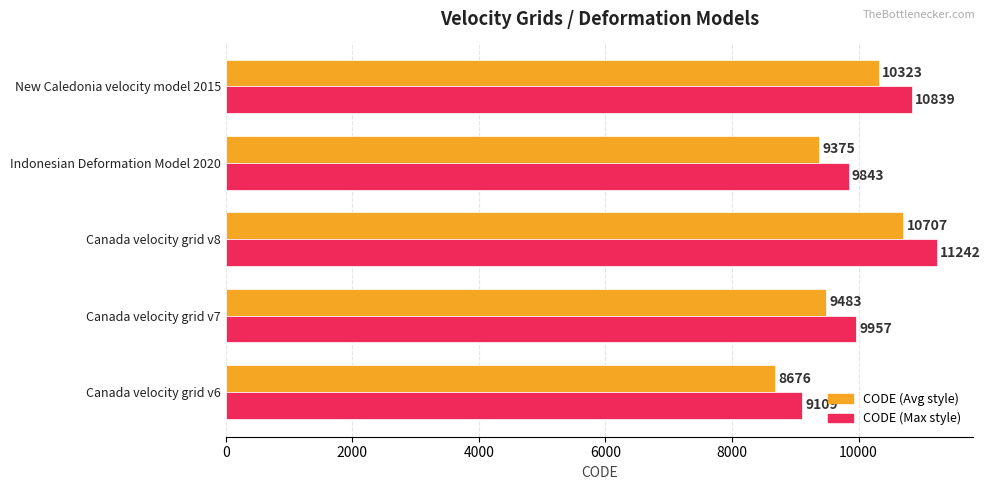

Where is CODE (Max style) nearest to the value 10176?

Canada velocity grid v7